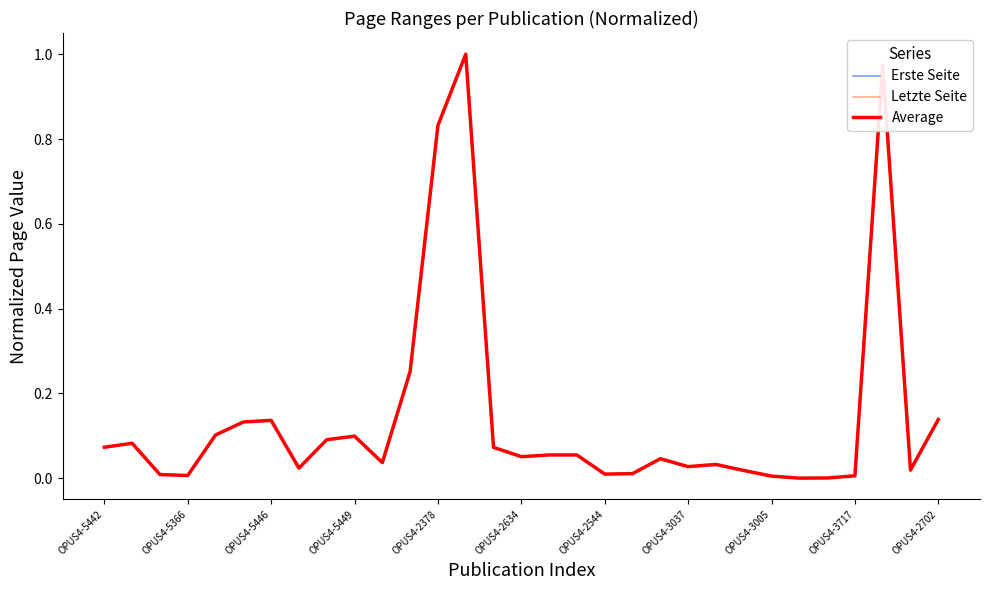

Rank the series by their average value, from lowest to highest.

Erste Seite, Average, Letzte Seite